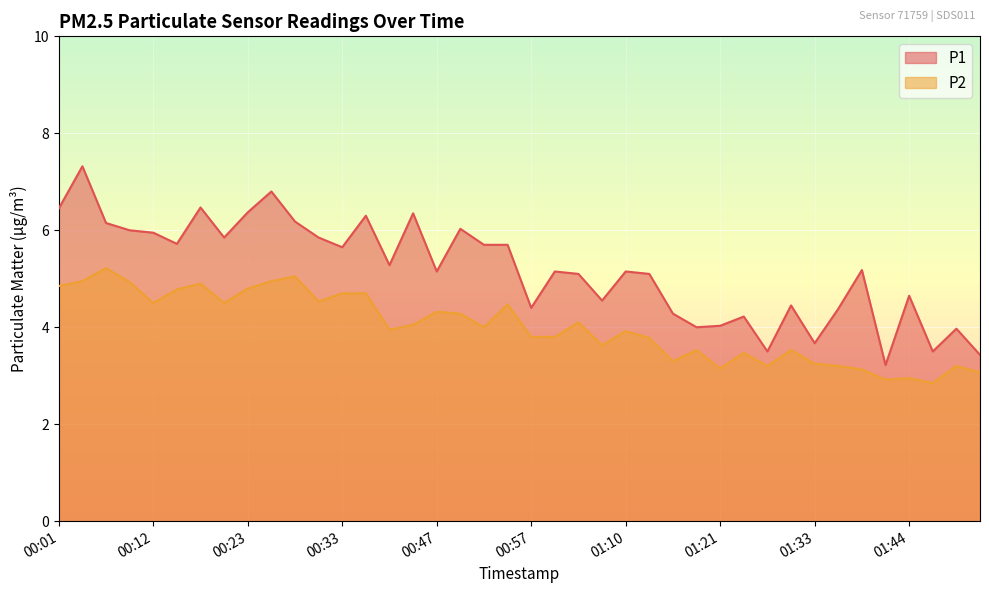

How many interior local peaks does the P1 series have?

13